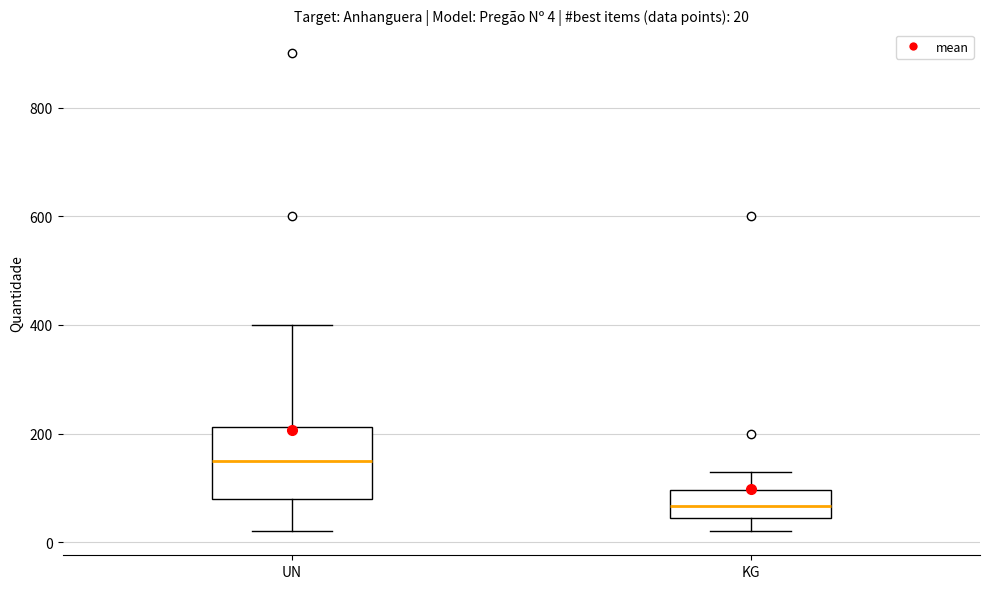

Which box is the tallest, from its lower edge to its upper edge?

UN